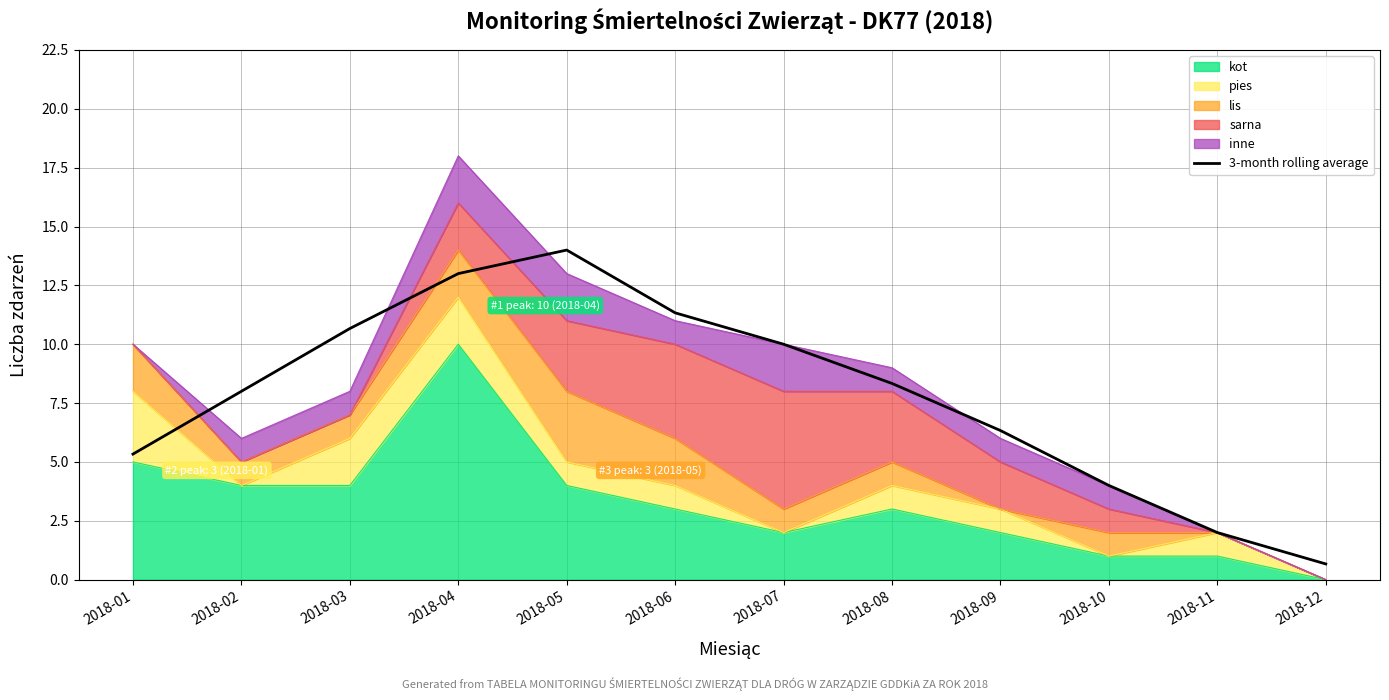

The chart shows a value of 0.6 at 2018-11. True or false?

False